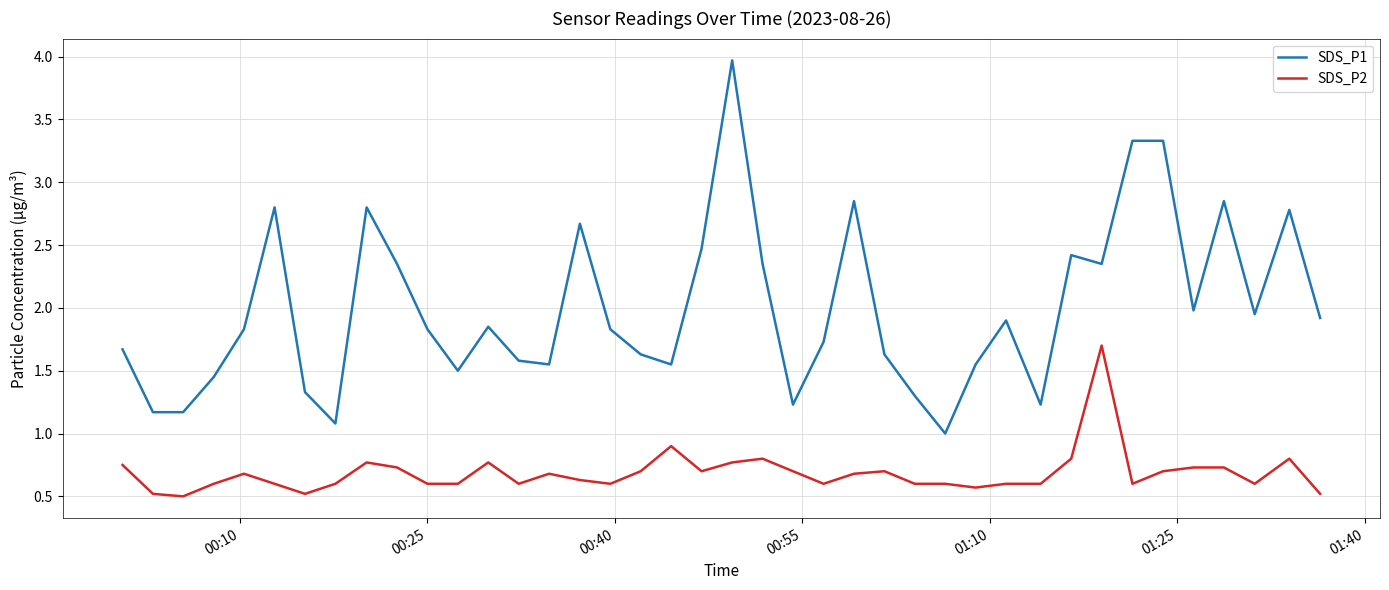

True or false: SDS_P1 and SDS_P2 cross at least once.

False